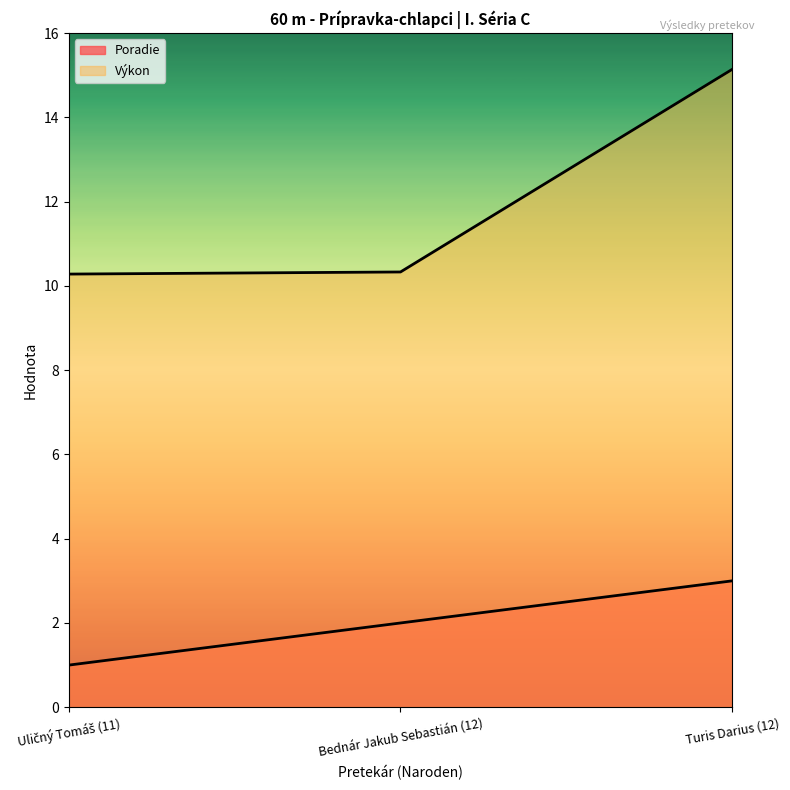

Which category has the highest value across all series?

Turis Darius (12)